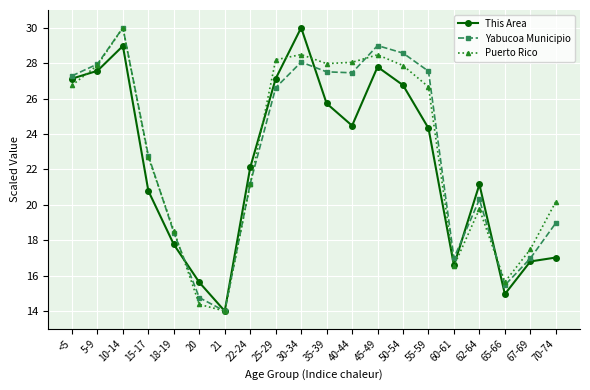

What is the total value across all series at 62-64?

61.2